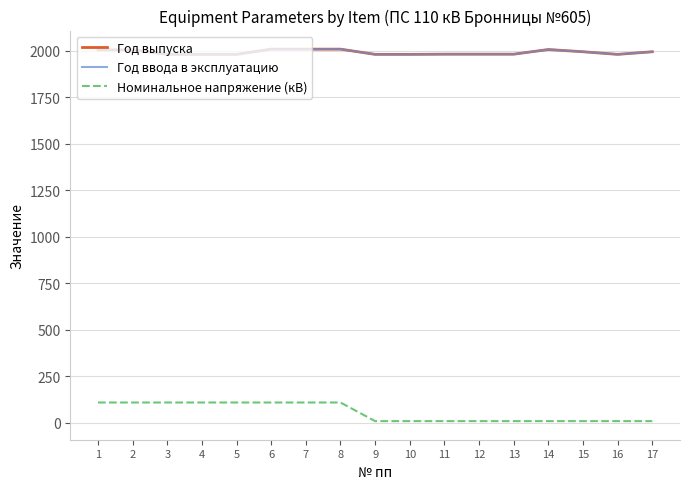

The value of Год выпуска at 8 is 2008. True or false?

True